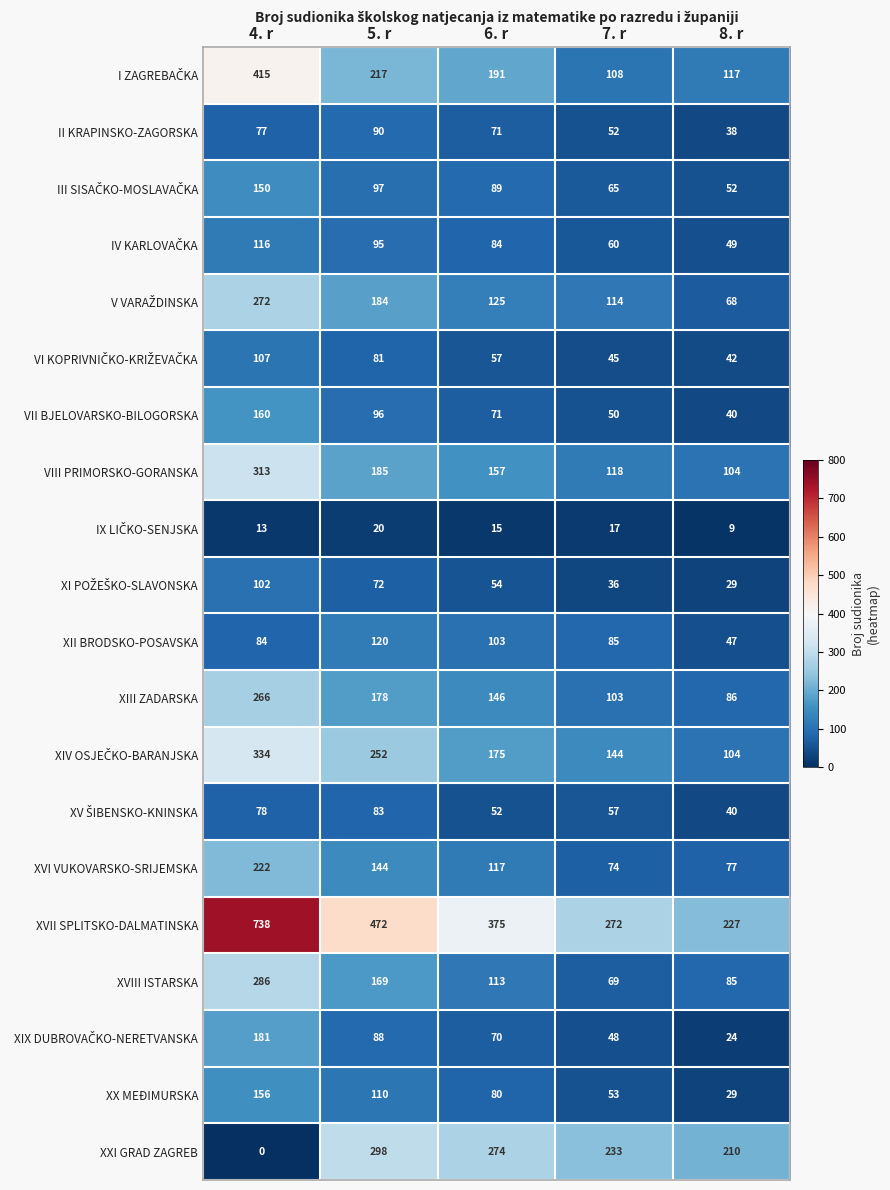

Where does the II KRAPINSKO-ZAGORSKA series first go above 71?

4. r